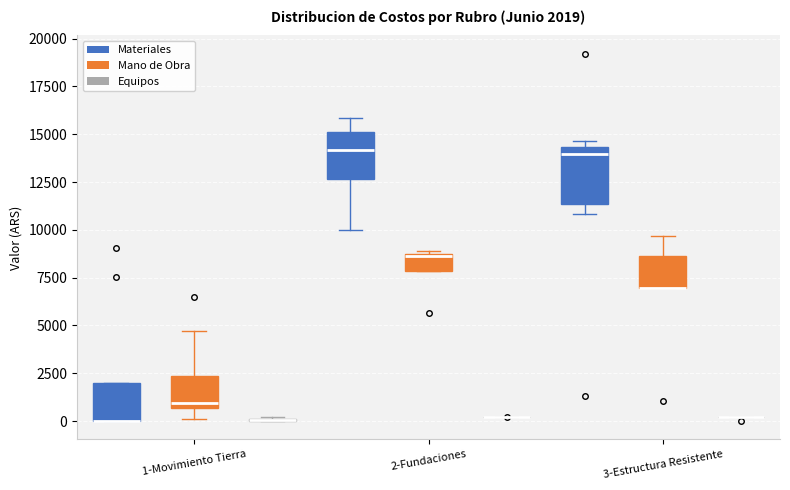

Which box is the tallest, from its lower edge to its upper edge?

3-Estructura Resistente (Materiales)